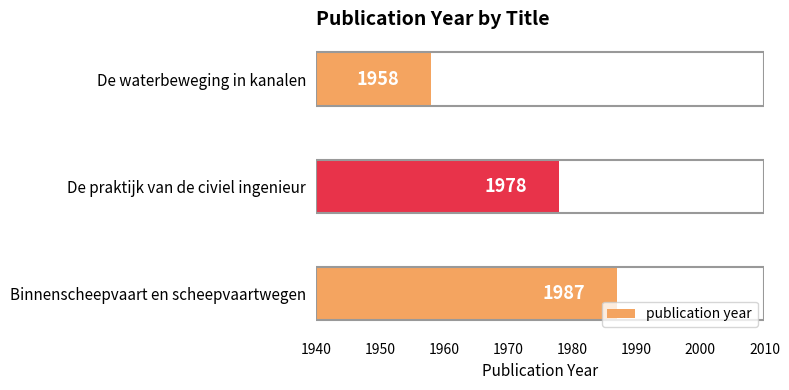

Is it true that the value at Binnenscheepvaart en scheepvaartwegen is 2668?

False